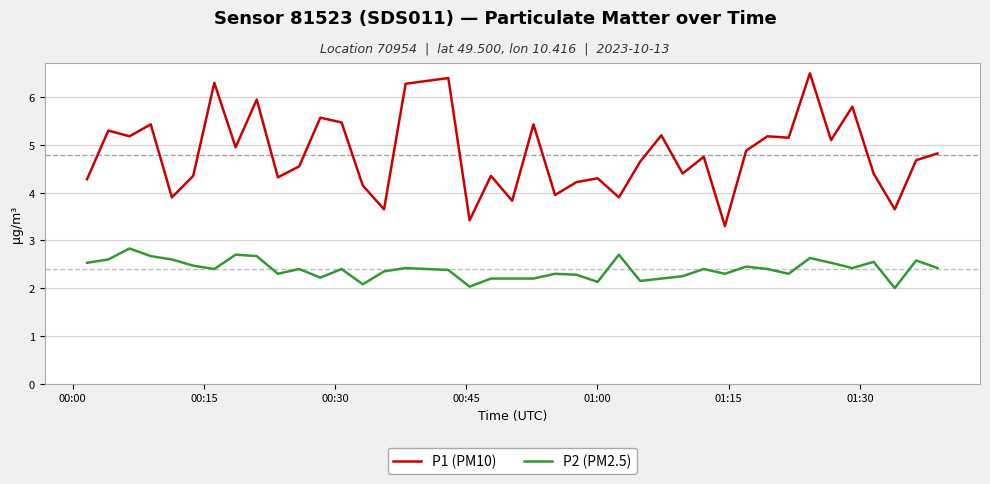

Does the chart display data point markers on the line(s)?

No